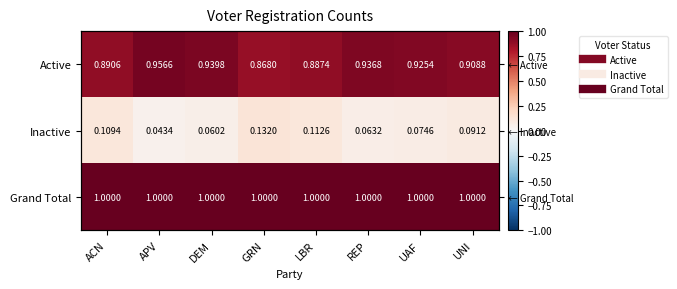

Rank the series at LBR from highest to lowest value.

Grand Total, Active, Inactive